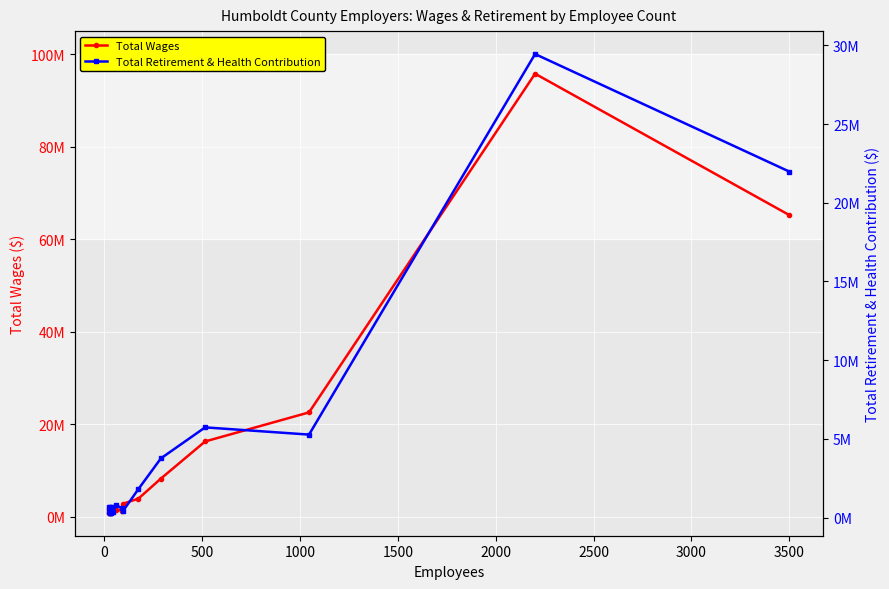

True or false: Total Retirement & Health Contribution and Total Wages intersect in this chart.

False